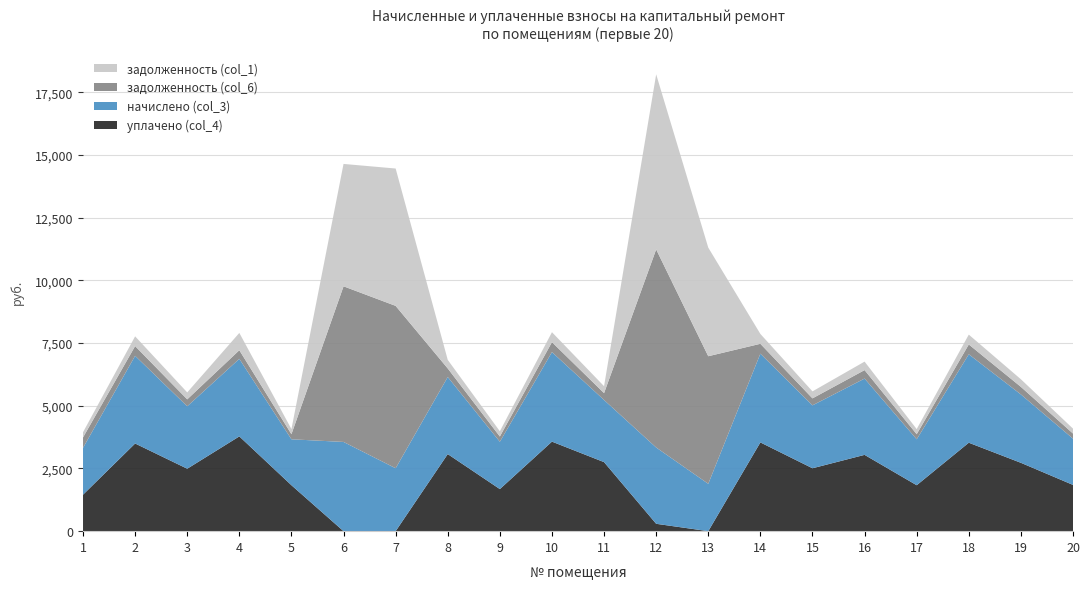

Reading left to right, what are all the values shown in this chart?

задолженность (col_1): 207.7	388.5	276.7	690.4	203.6	4880.1	5477.8	341.6	209.8	396.8	275.3	6981.7	4331.5	393.3	278.8	338.1	203.6	391.9	302.9	196.3
задолженность (col_6): 415.4	388.5	276.7	343.6	203.6	6207.3	6476.0	341.6	209.8	396.8	275.3	7900.2	5089.0	393.3	278.8	338.1	203.6	391.9	302.9	204.9
начислено (col_3): 1869.2	3496.2	2490.2	3092.6	1832.0	3558.3	2508.8	3073.9	1887.8	3570.8	2477.8	3042.9	1887.8	3539.7	2508.8	3042.9	1832.0	3527.3	2726.2	1844.4
уплачено (col_4): 1453.8	3496.2	2490.2	3779.8	1832.0	0.0	0.0	3073.9	1678.1	3570.8	2753.1	294.1	0.0	3539.7	2508.8	3042.9	1832.0	3527.3	2726.2	1844.4